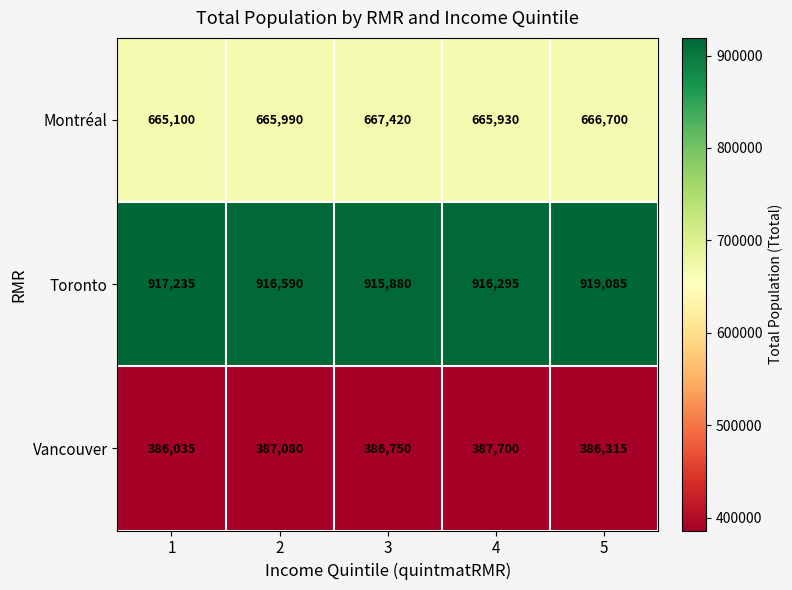

What is the difference between the Vancouver values at 4 and 2?

620